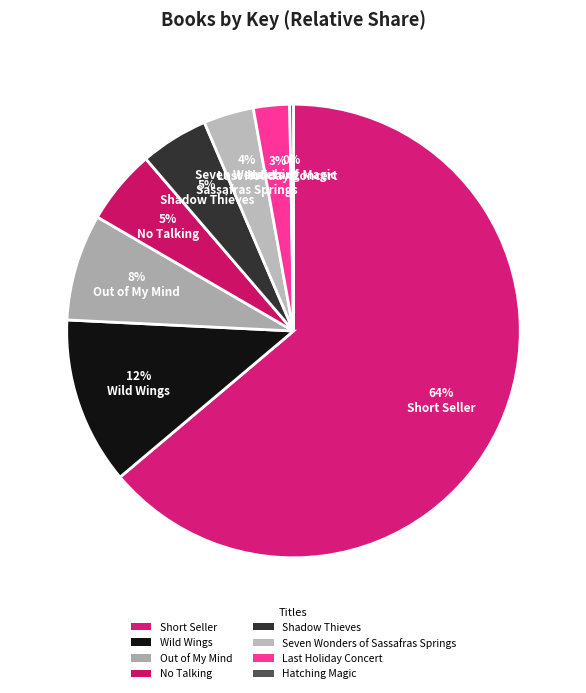

How many slices are in this pie chart?

8